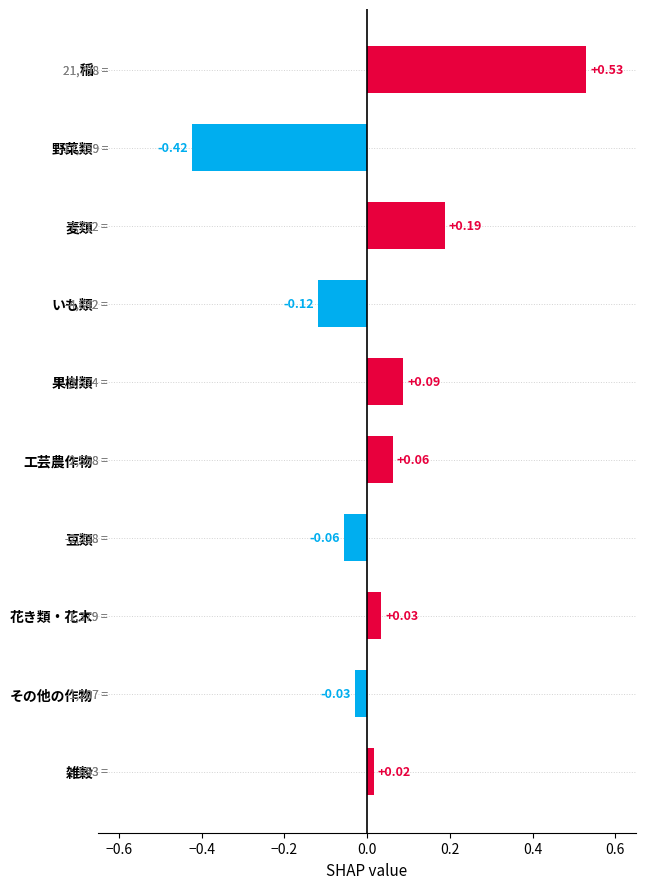

How many values are below zero?

4